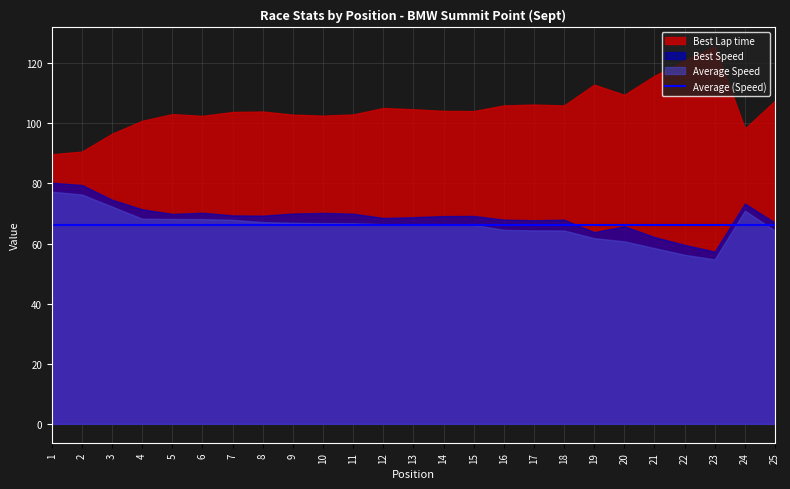

How many distinct data groups are displayed?

3